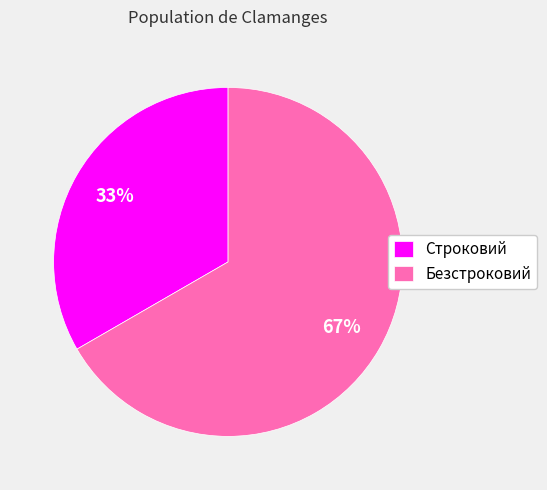

To the nearest percent, what percentage of the pie is Строковий?

33%